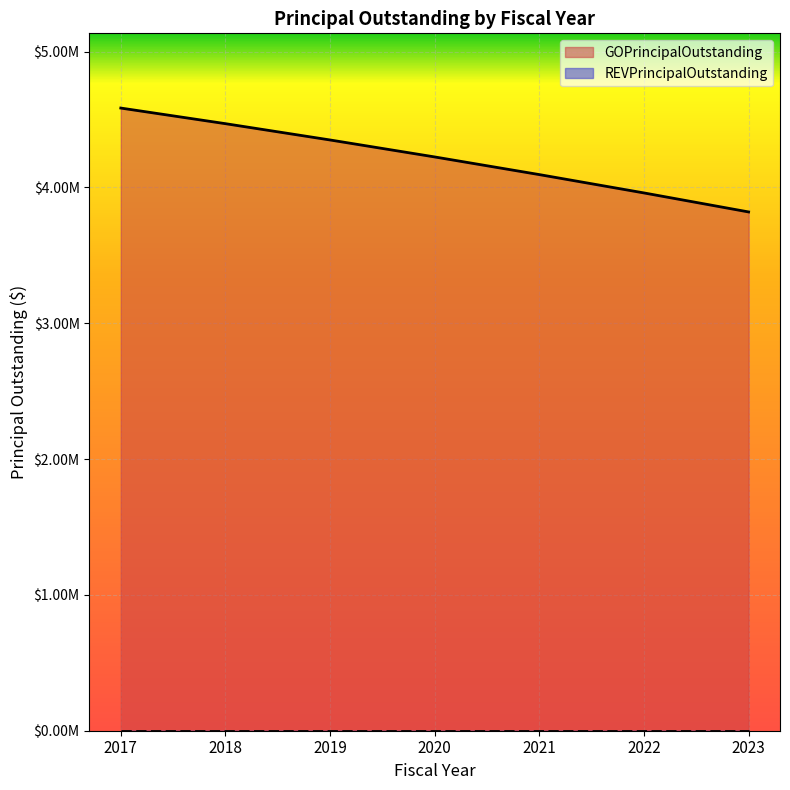

At which label does the data first exceed 4225000?

2017